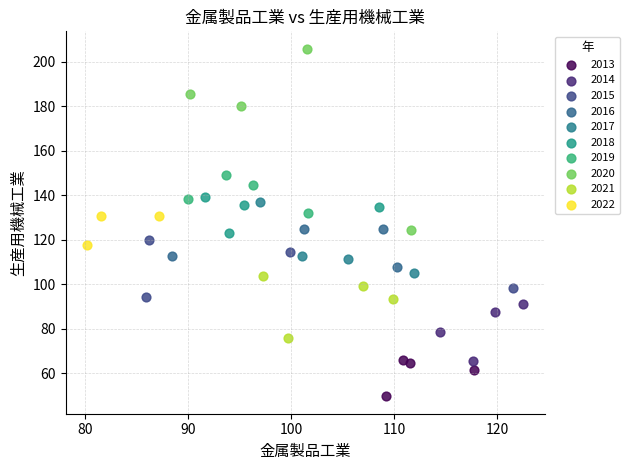

Which series has the widest spread of Y values?

2020